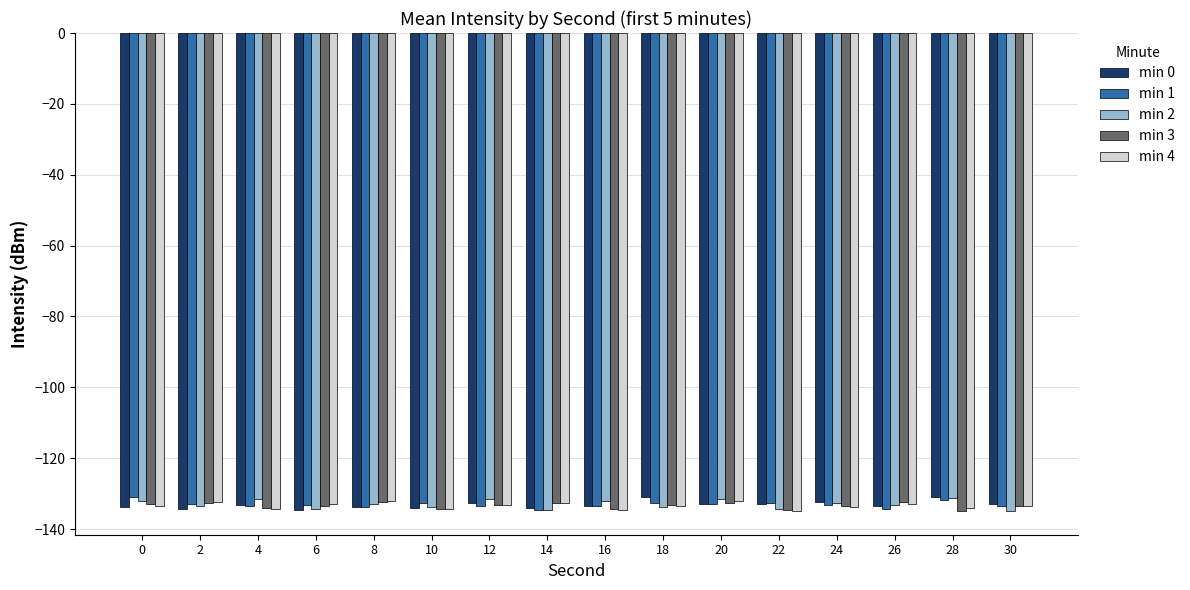

What is the total value across all series at 6?

-668.6